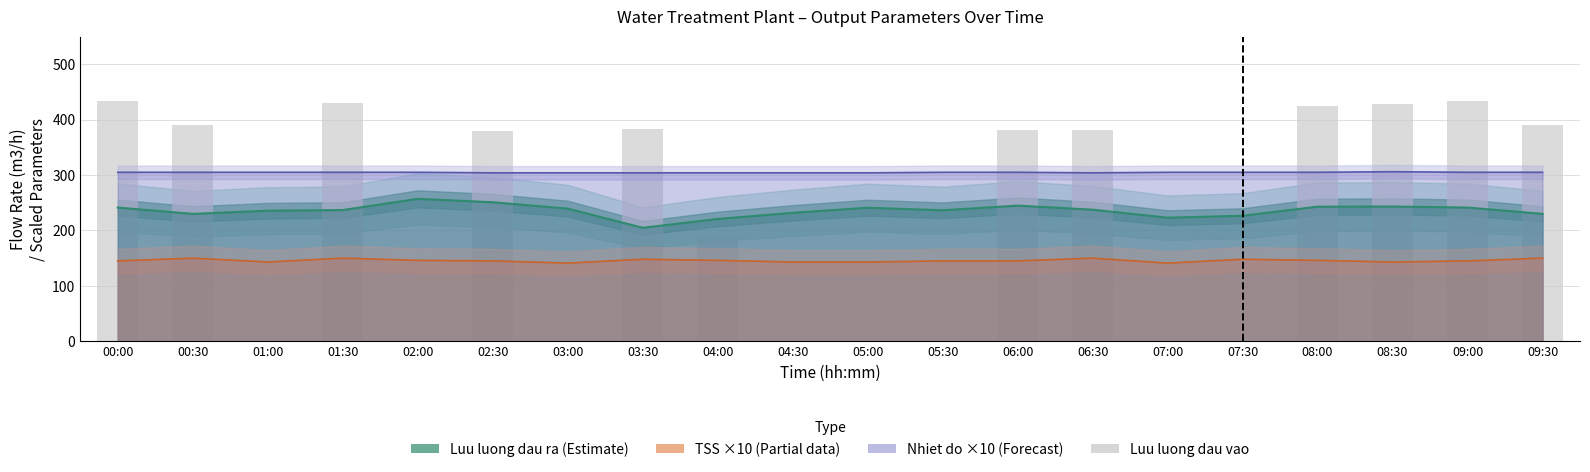

What is the greatest value displayed?

433.4